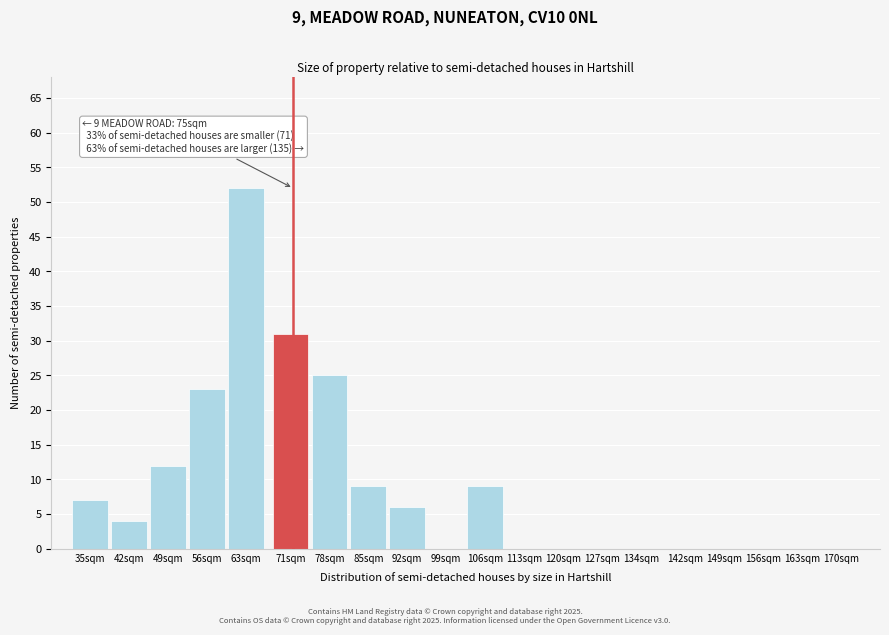

Reading left to right, transcribe all the data shown in this chart.

35sqm=7	42sqm=4	49sqm=12	56sqm=23	63sqm=52	71sqm=31	78sqm=25	85sqm=9	92sqm=6	99sqm=0	106sqm=9	113sqm=0	120sqm=0	127sqm=0	134sqm=0	142sqm=0	149sqm=0	156sqm=0	163sqm=0	170sqm=0